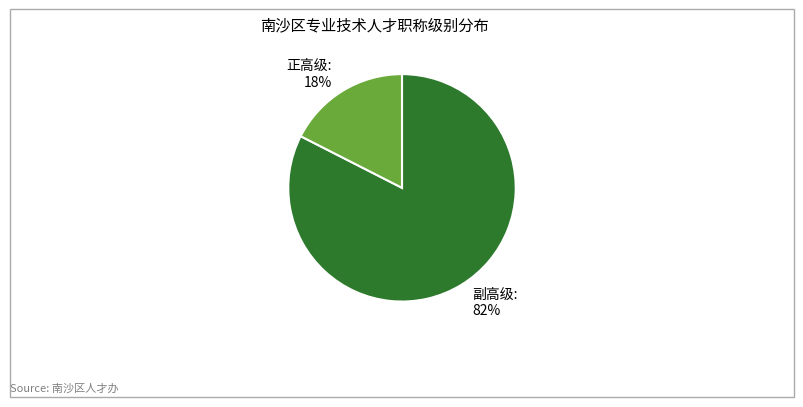

How many segments does this pie chart have?

2